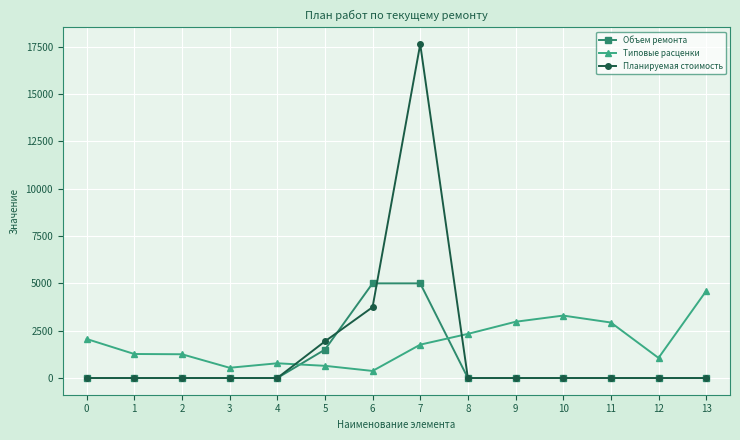

True or false: Типовые расценки has a value of 374.2 at 6.

True